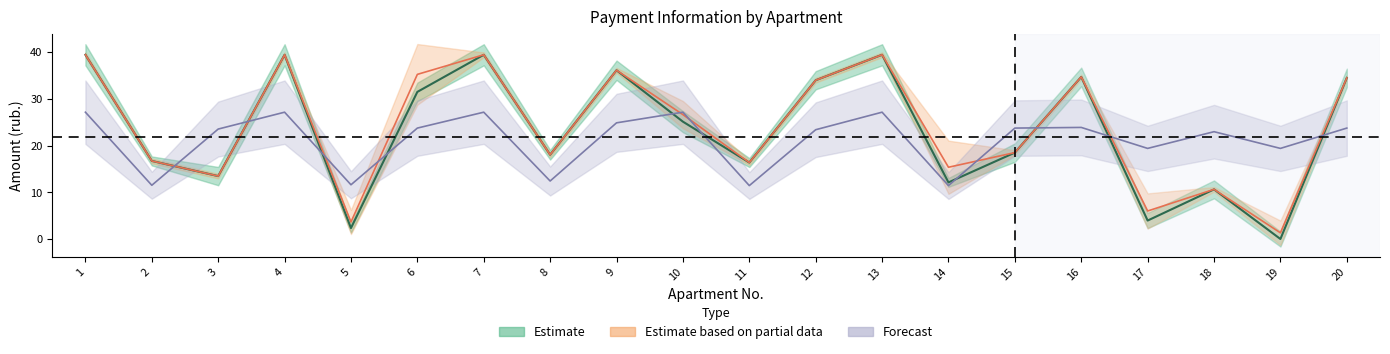

Between 3 and 16, which series saw the biggest shift?

zadolzhennost